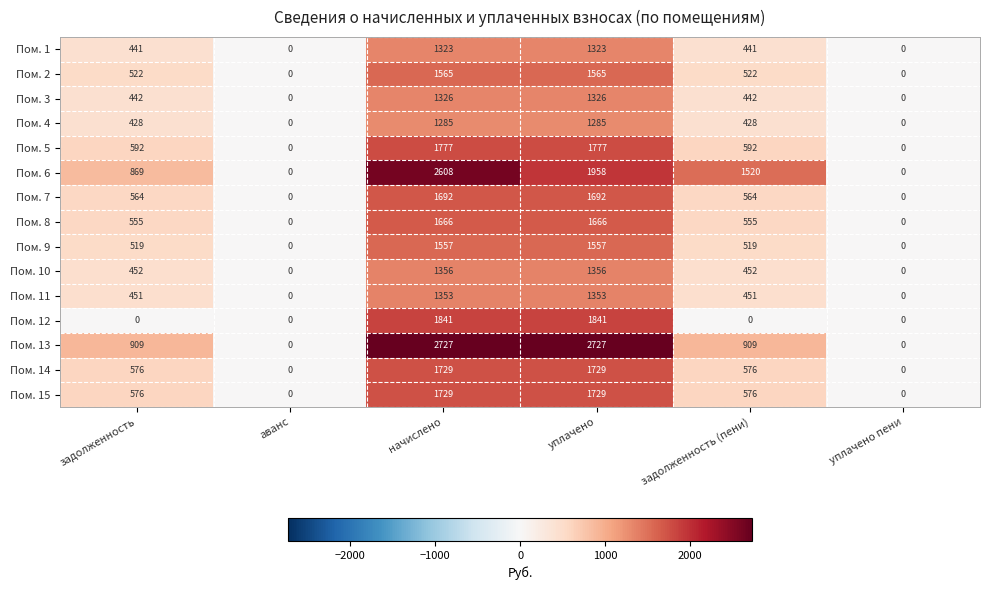

What is the average value of the Пом. 11 series?

601